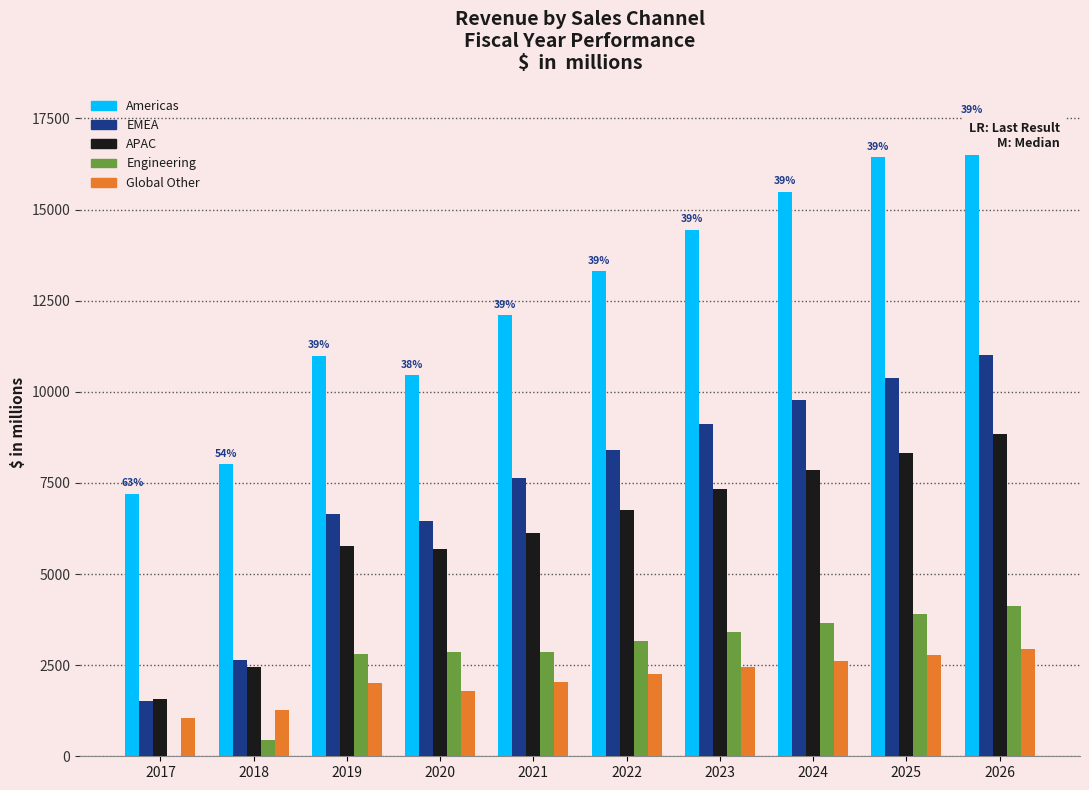

Which series has the largest range (max minus min)?

Americas